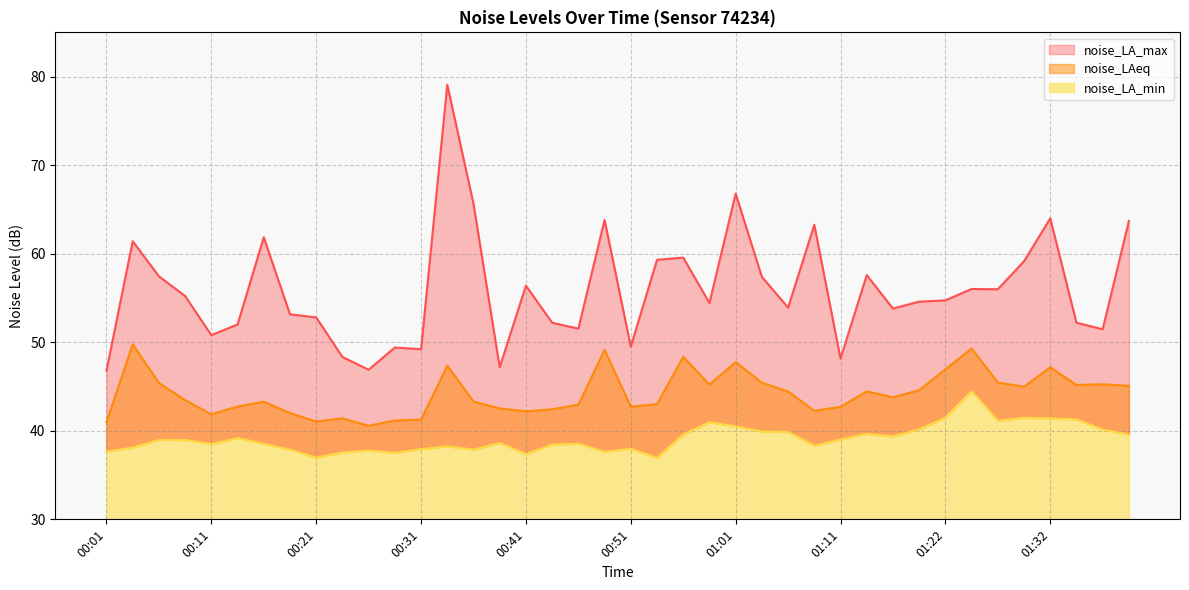

How many values in the noise_LA_min series exceed 38?

28